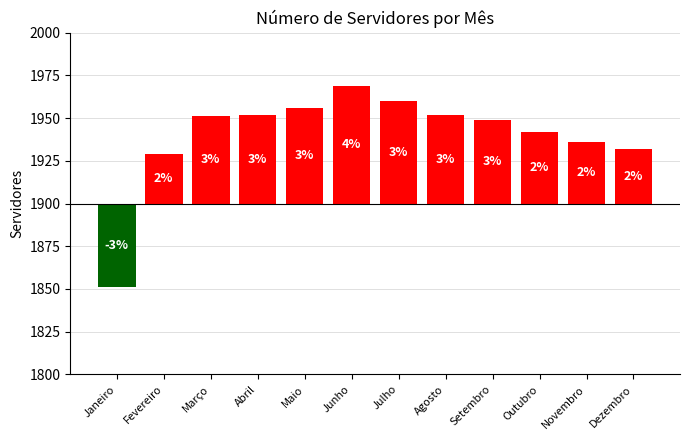

What is the value of the 12th bar from the left?

32